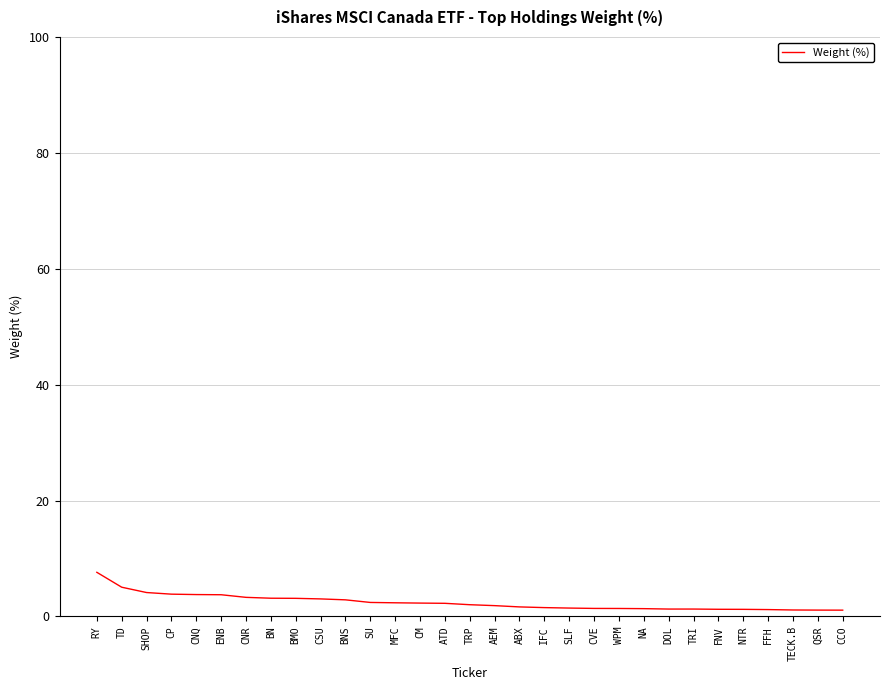

The chart shows a value of 3.9 at CP. True or false?

True